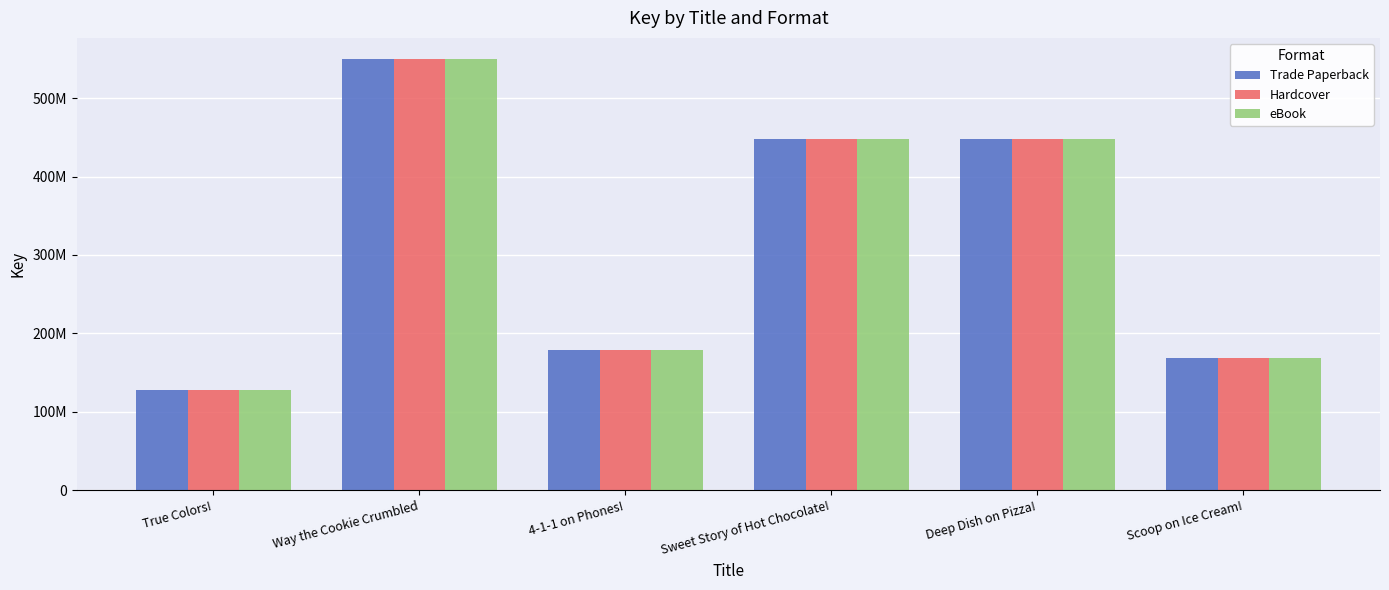

Does the chart contain any negative values?

No